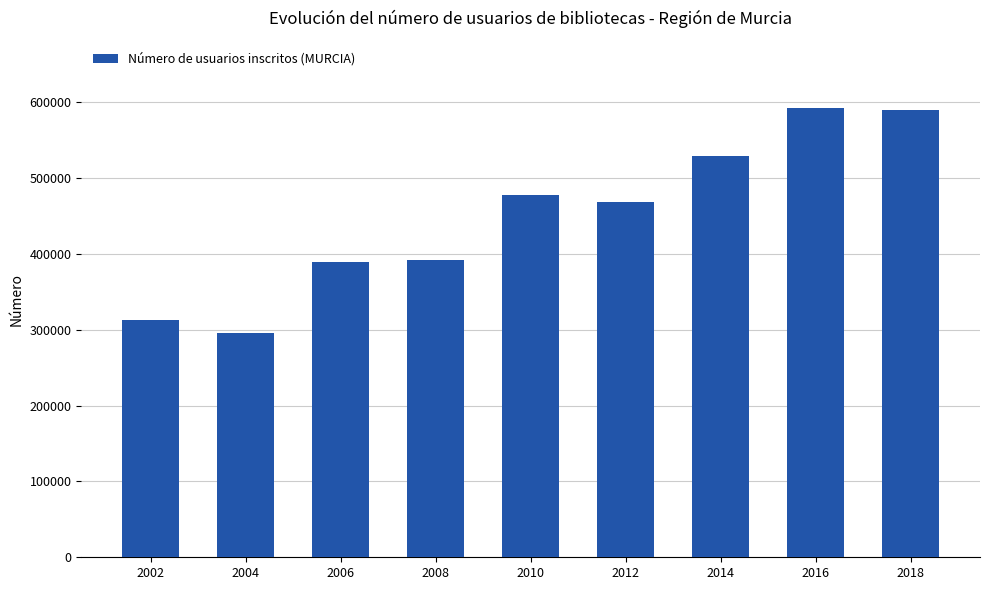

The value at 2010 is 256302. True or false?

False